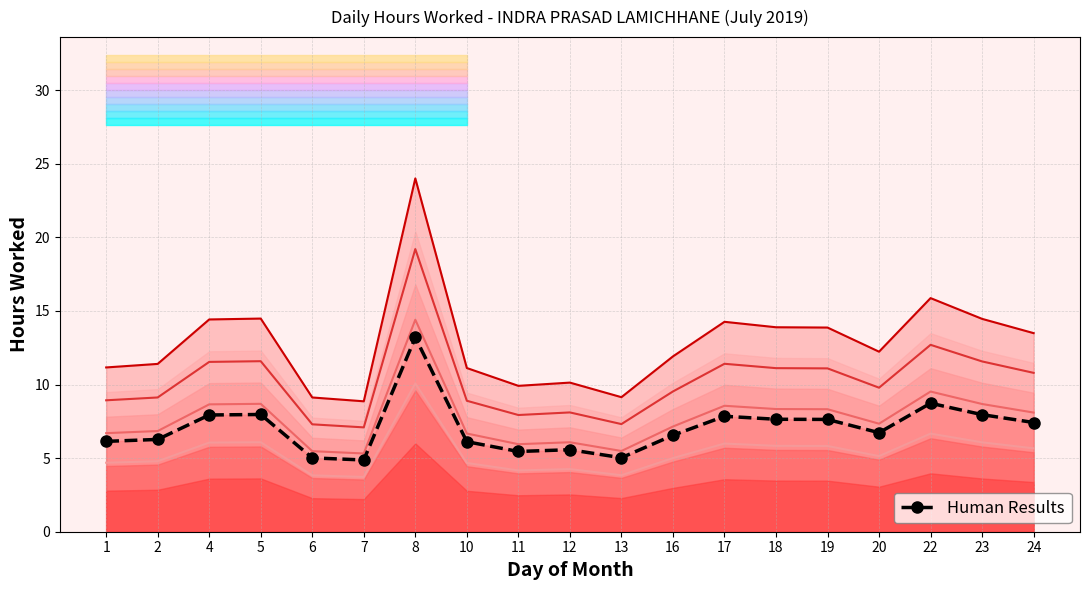

What is the spread (max minus min) of values at 12?

5.9